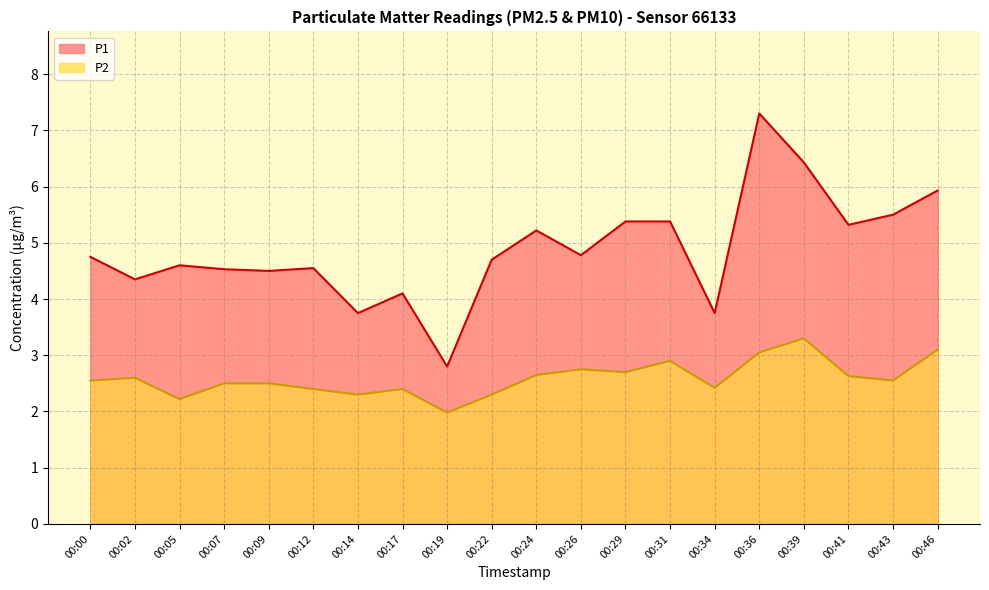

How many series are shown in this chart?

2